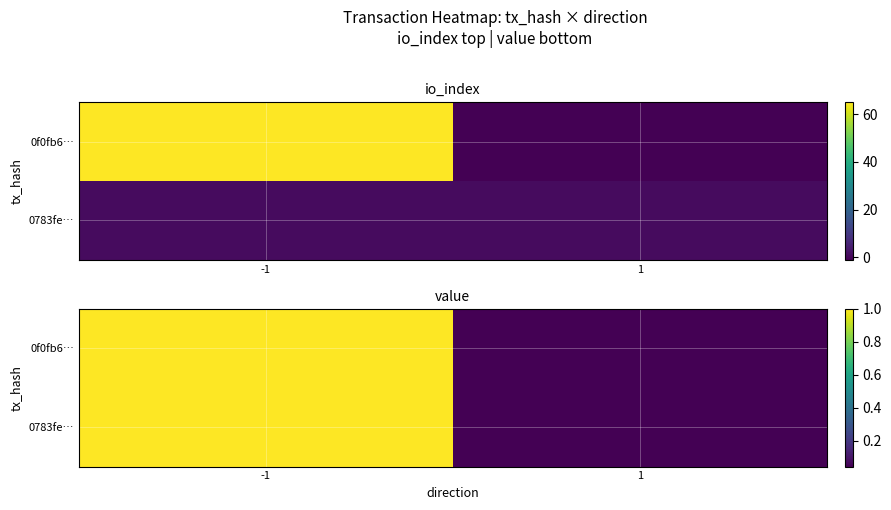

Is the value of 0f0fb6… at -1 greater than the value of 0783fe… at -1?

No